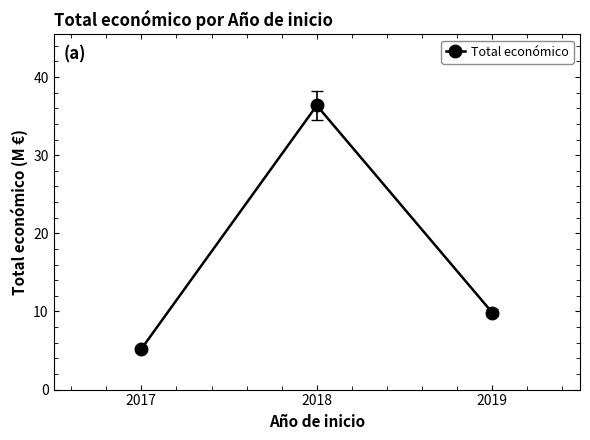

Where does the data first go above 9?

2018